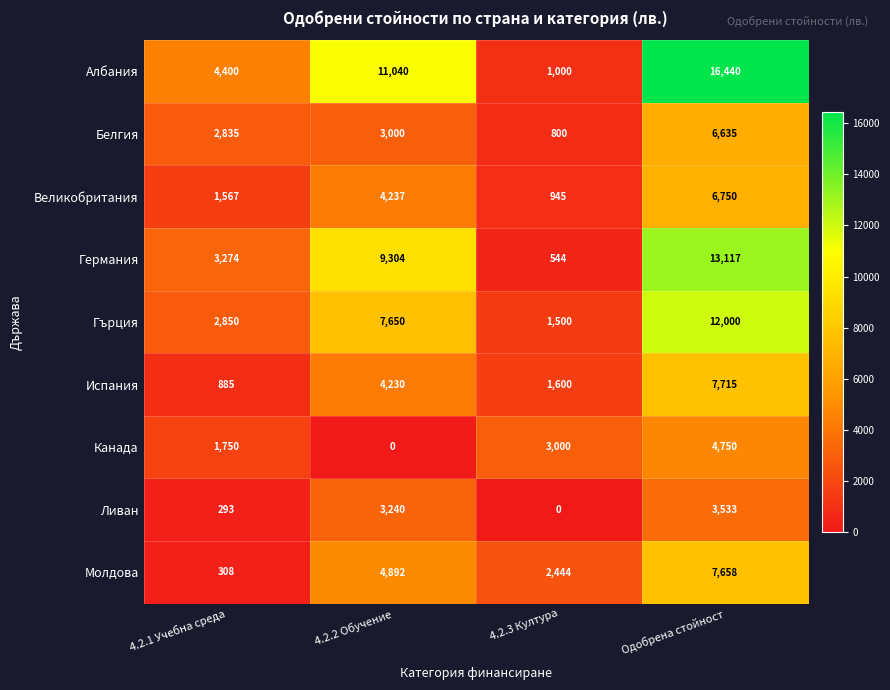

Rank the series by their maximum value, from highest to lowest.

Албания, Германия, Гърция, Испания, Молдова, Великобритания, Белгия, Канада, Ливан